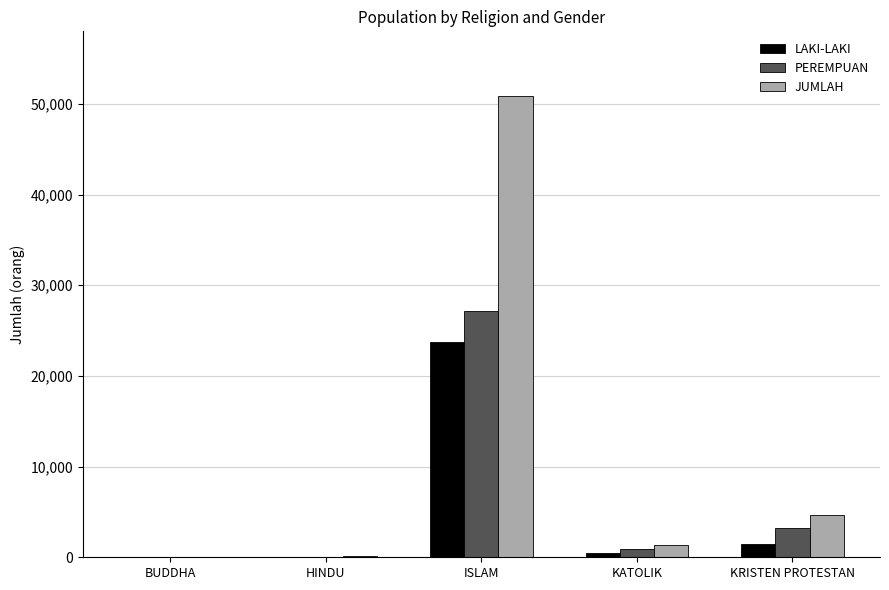

At which label is PEREMPUAN closest to 13571?

KRISTEN PROTESTAN